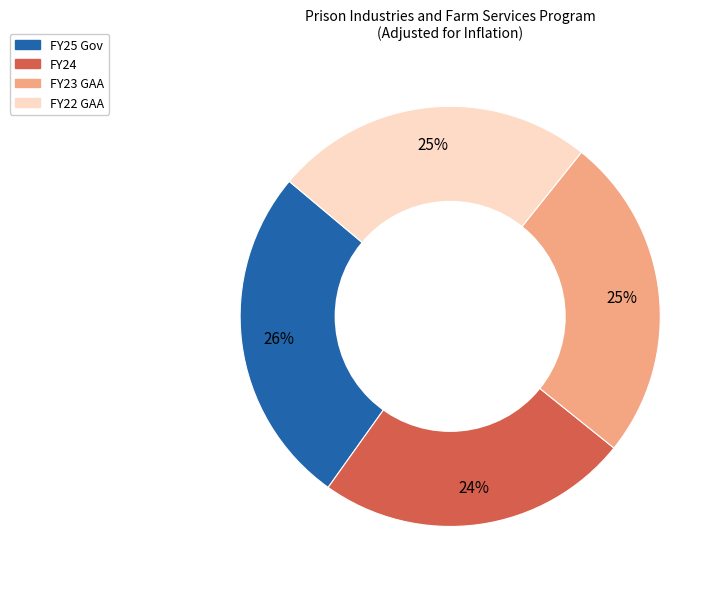

What percentage is the FY23 GAA slice, to the nearest percent?

25%